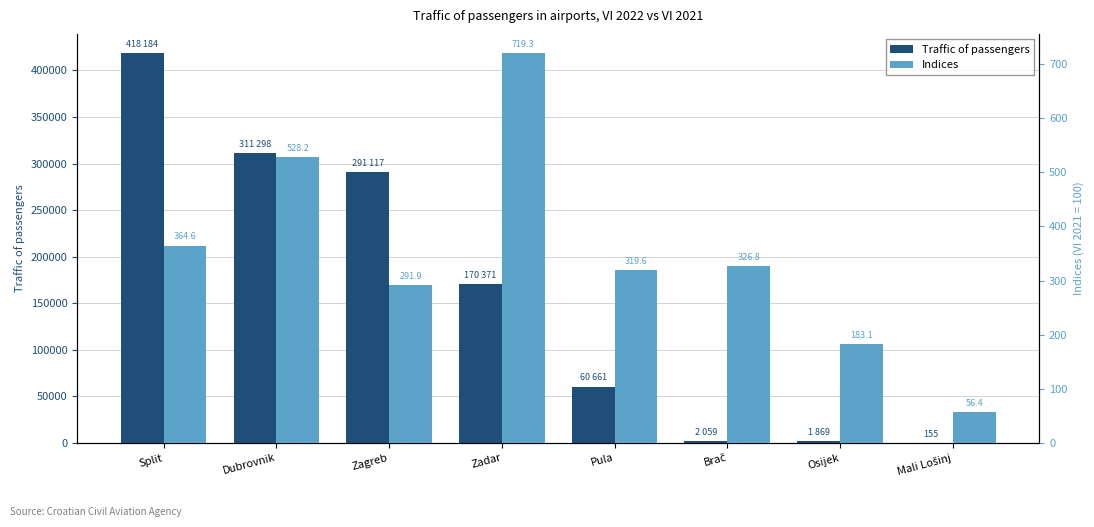

What is the label of the 5th bar from the right?

Zadar